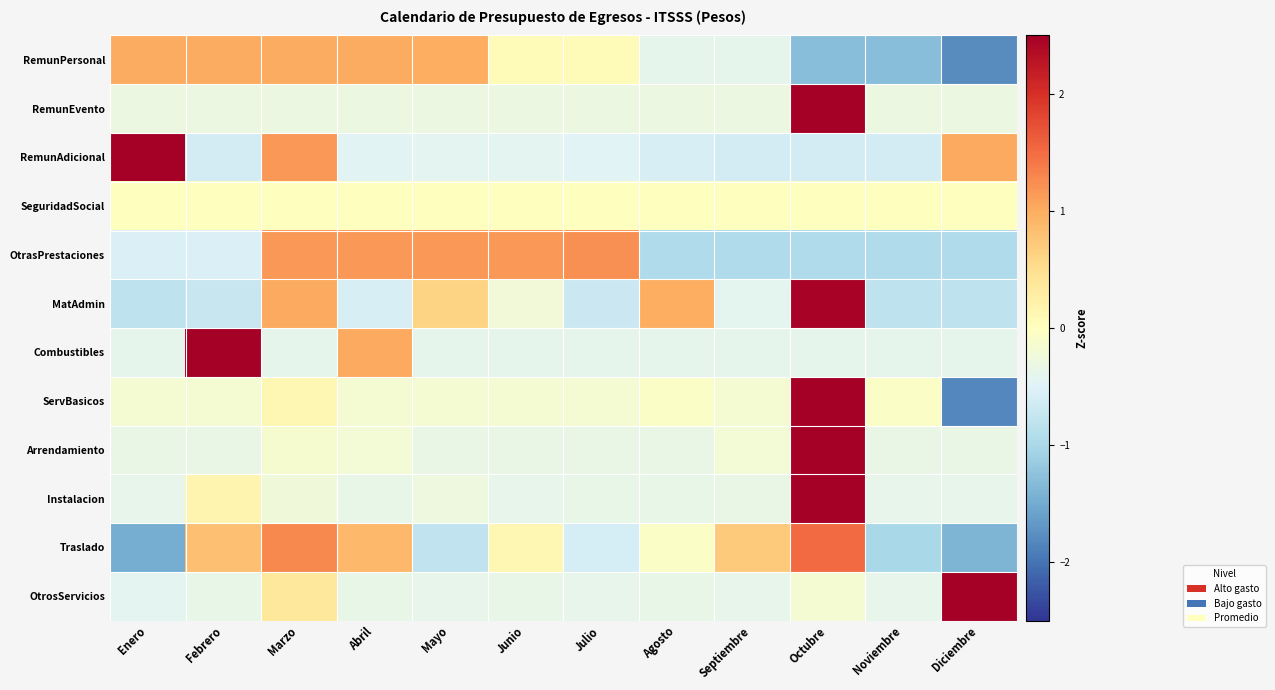

Rank the series at Octubre from highest to lowest value.

RemunEvento, Arrendamiento, Instalacion, ServBasicos, MatAdmin, Traslado, SeguridadSocial, OtrosServicios, Combustibles, RemunAdicional, OtrasPrestaciones, RemunPersonal